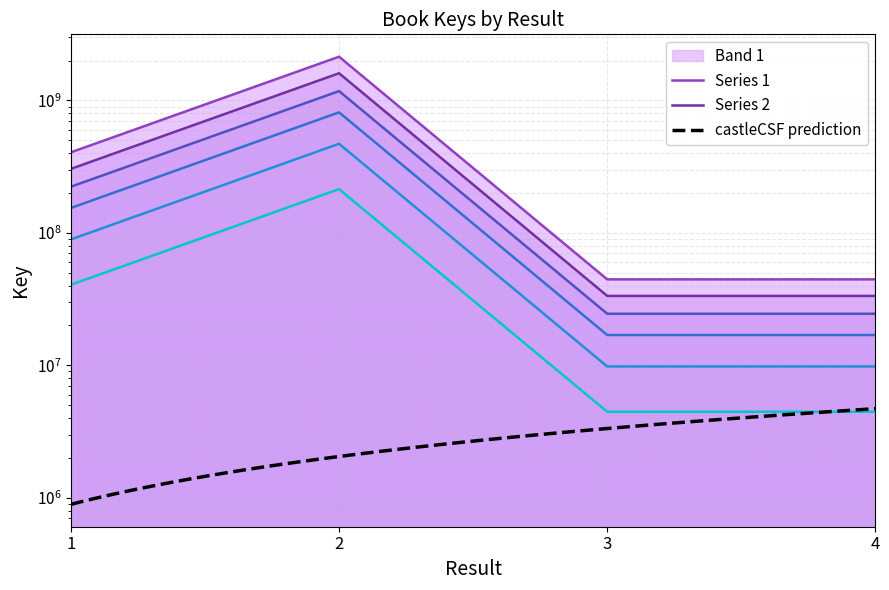

What is the difference between the maximum and minimum values?

1572102064.5